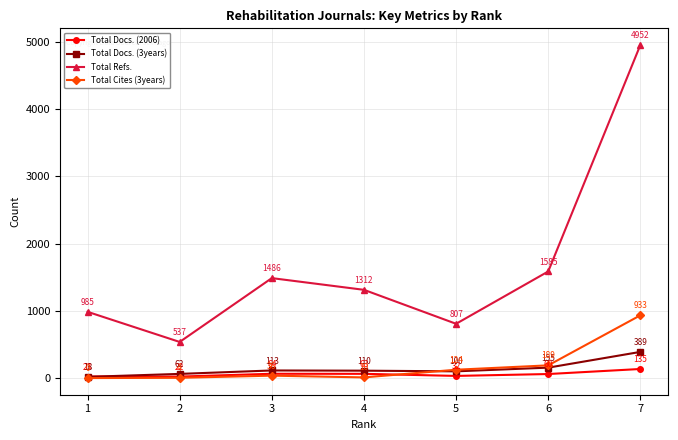

True or false: Total Cites (3years) and Total Docs. (3years) cross at least once.

True